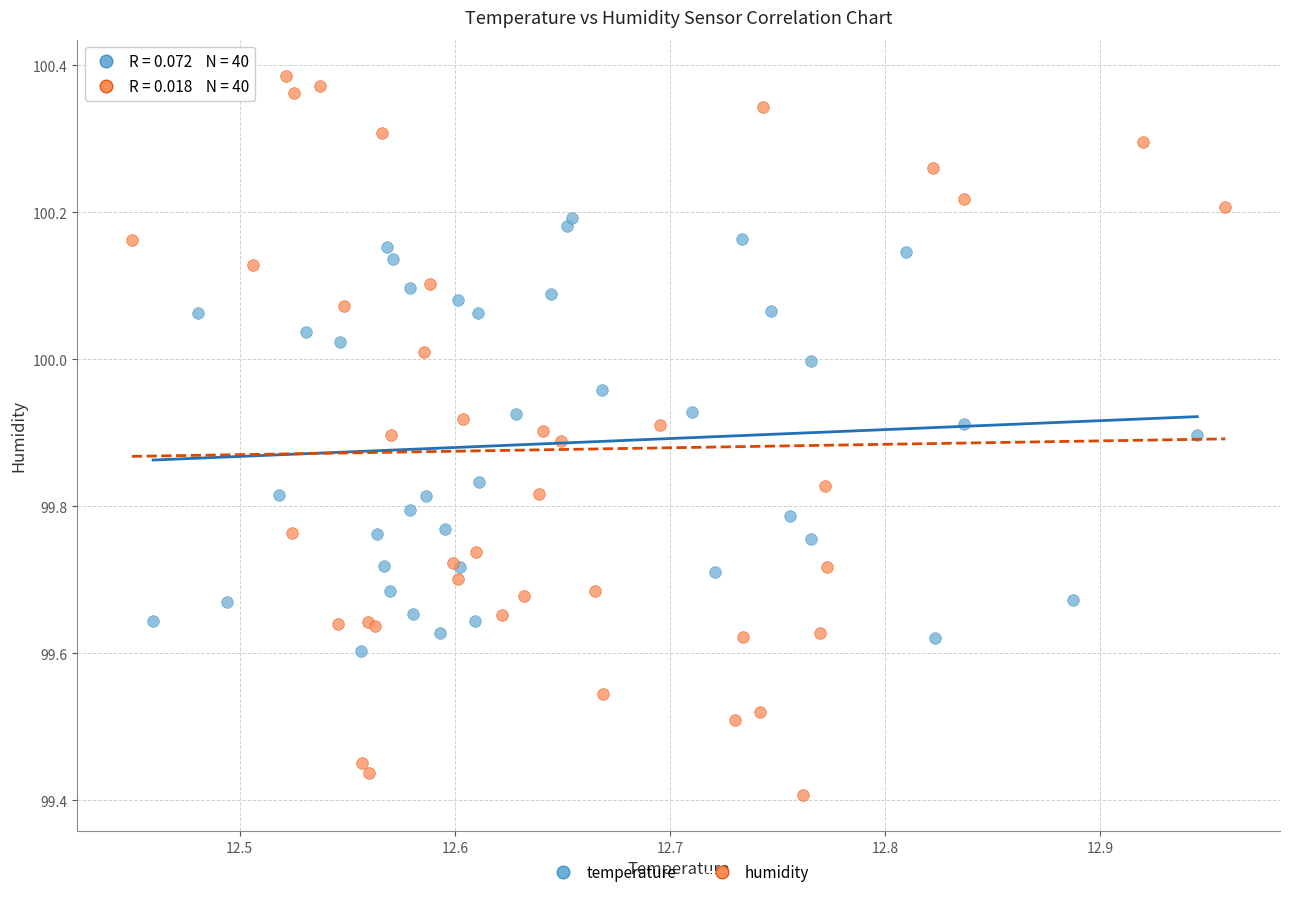

Which series reaches the minimum Y coordinate?

humidity